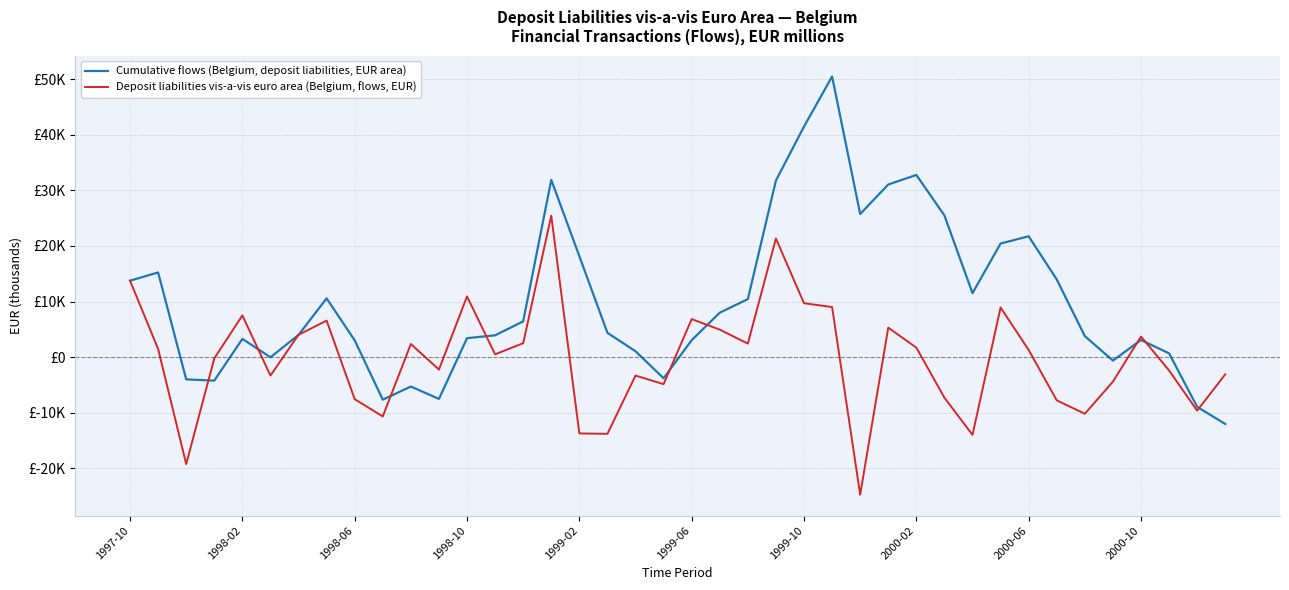

Does the chart display data point markers on the line(s)?

No